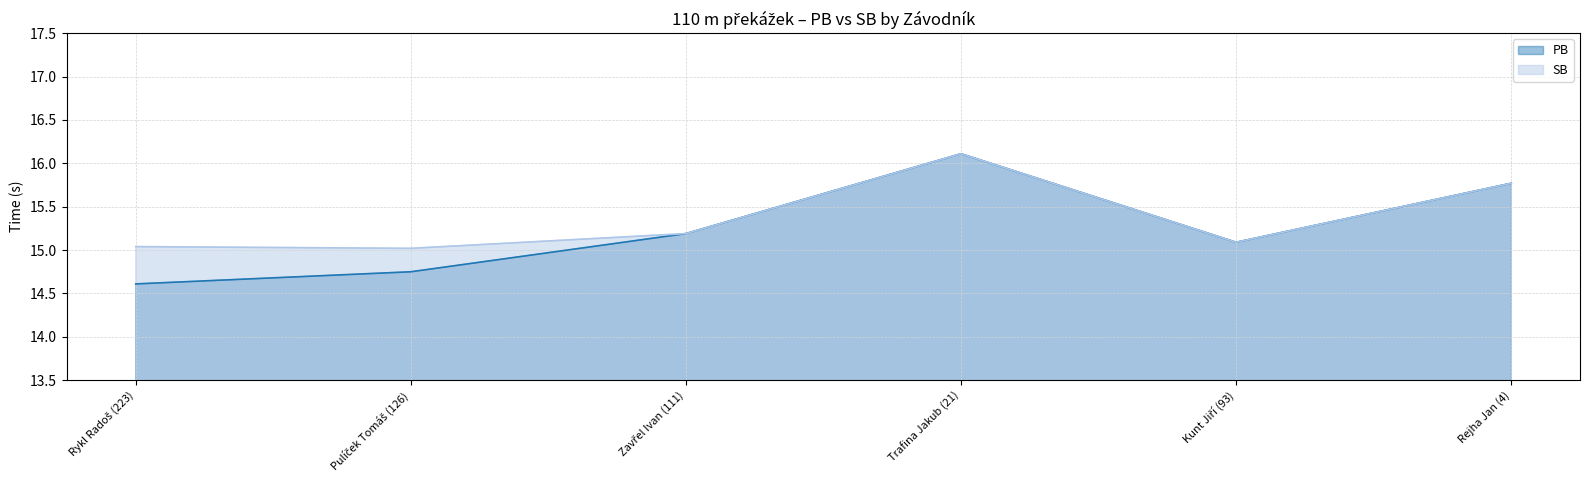

True or false: PB has more than 2 points higher than both neighbors.

False